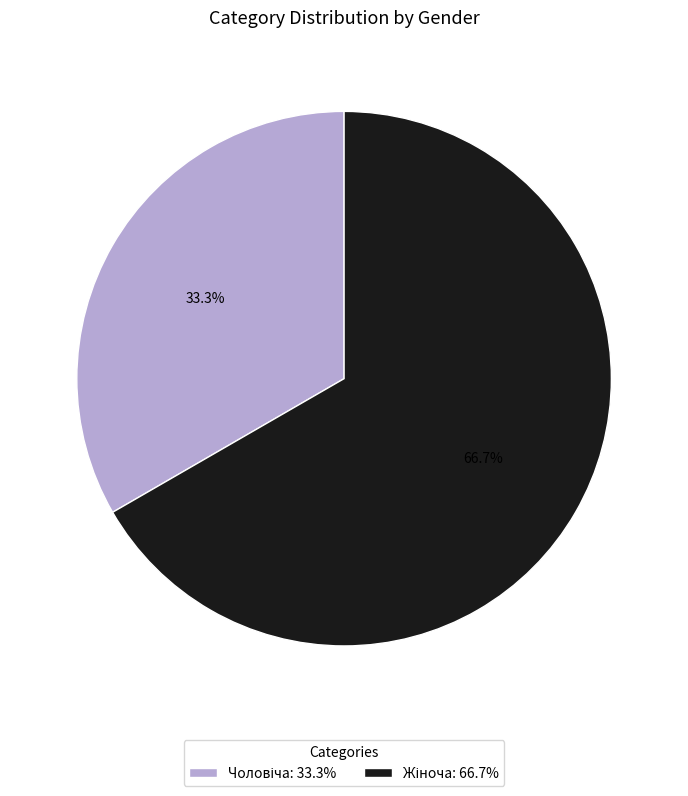

Is there a majority slice in this chart?

Yes